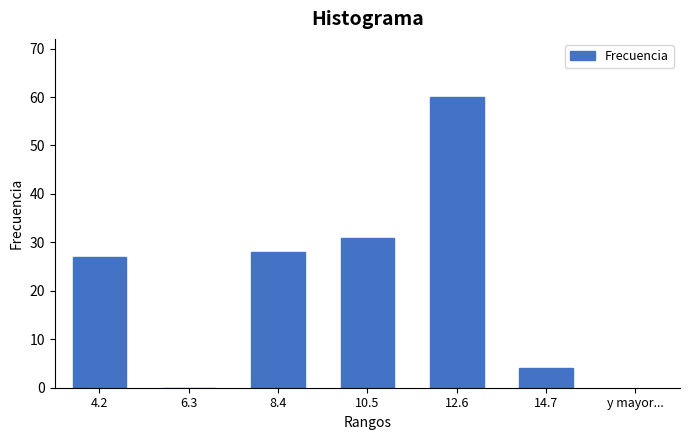

Reading left to right, transcribe all the data shown in this chart.

4.2=27	6.3=0	8.4=28	10.5=31	12.6=60	14.7=4